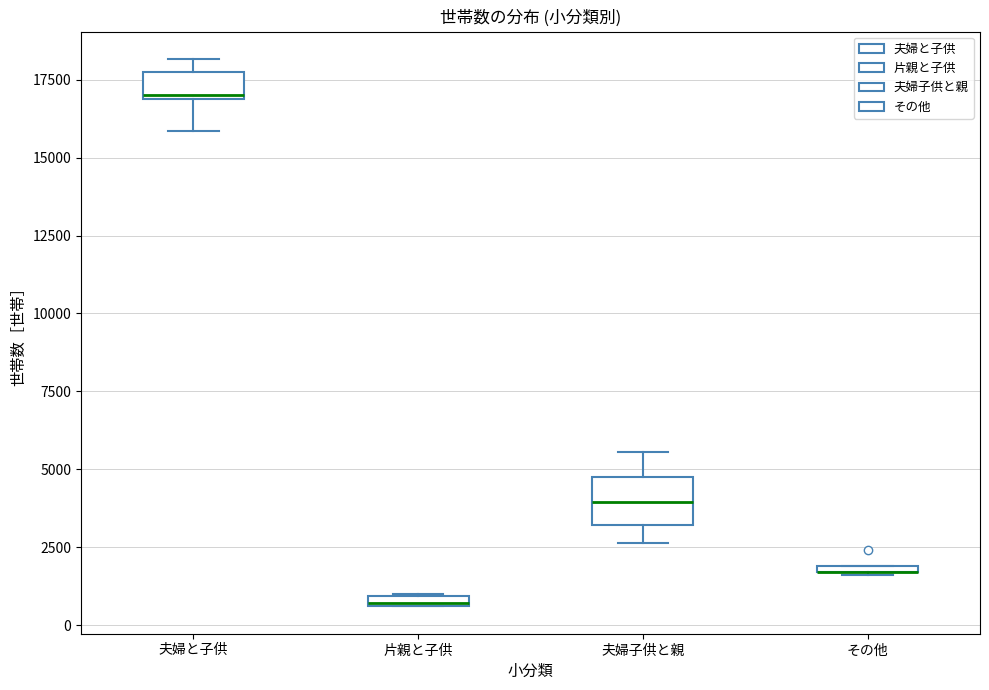

Where is the upper edge of the box for 夫婦と子供 on the y-axis? The values are not printed on the chart, so give them approximately, as read against the axis.

18000